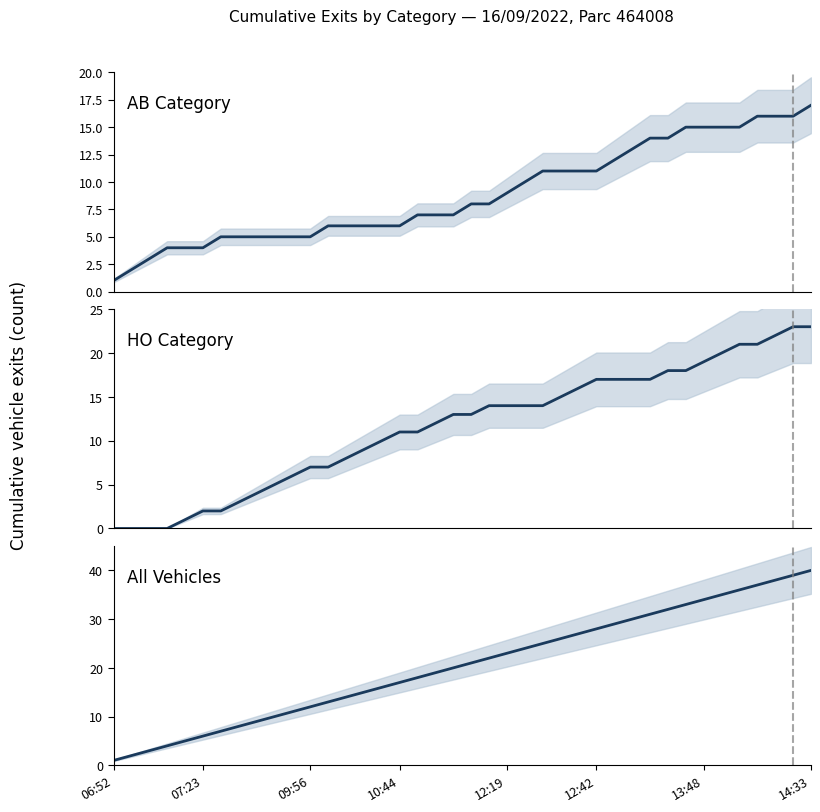

Which has a higher value, 06:52 or 31?

31